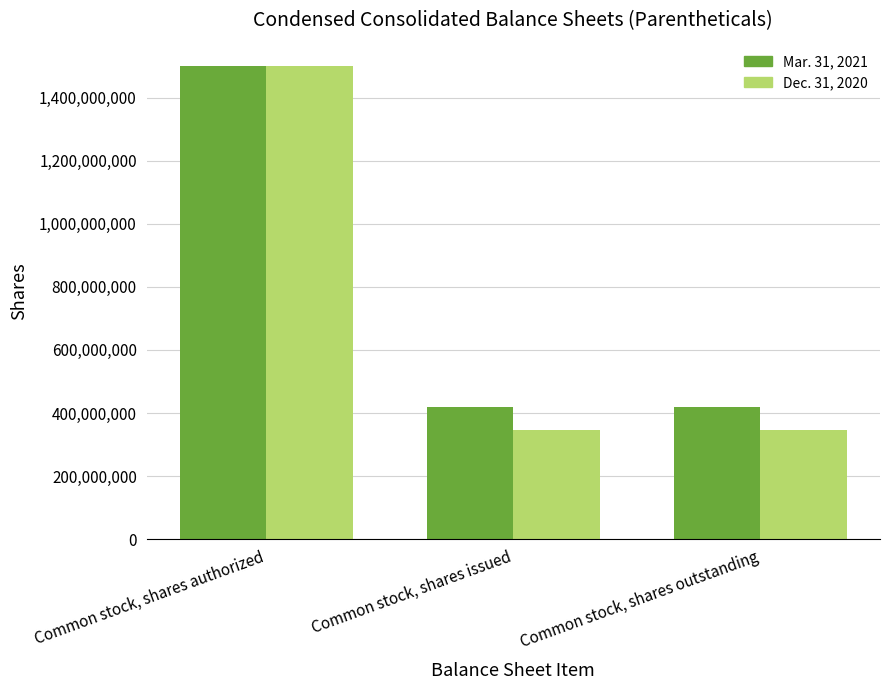

What is the label of the 1st bar from the right?

Common stock, shares outstanding